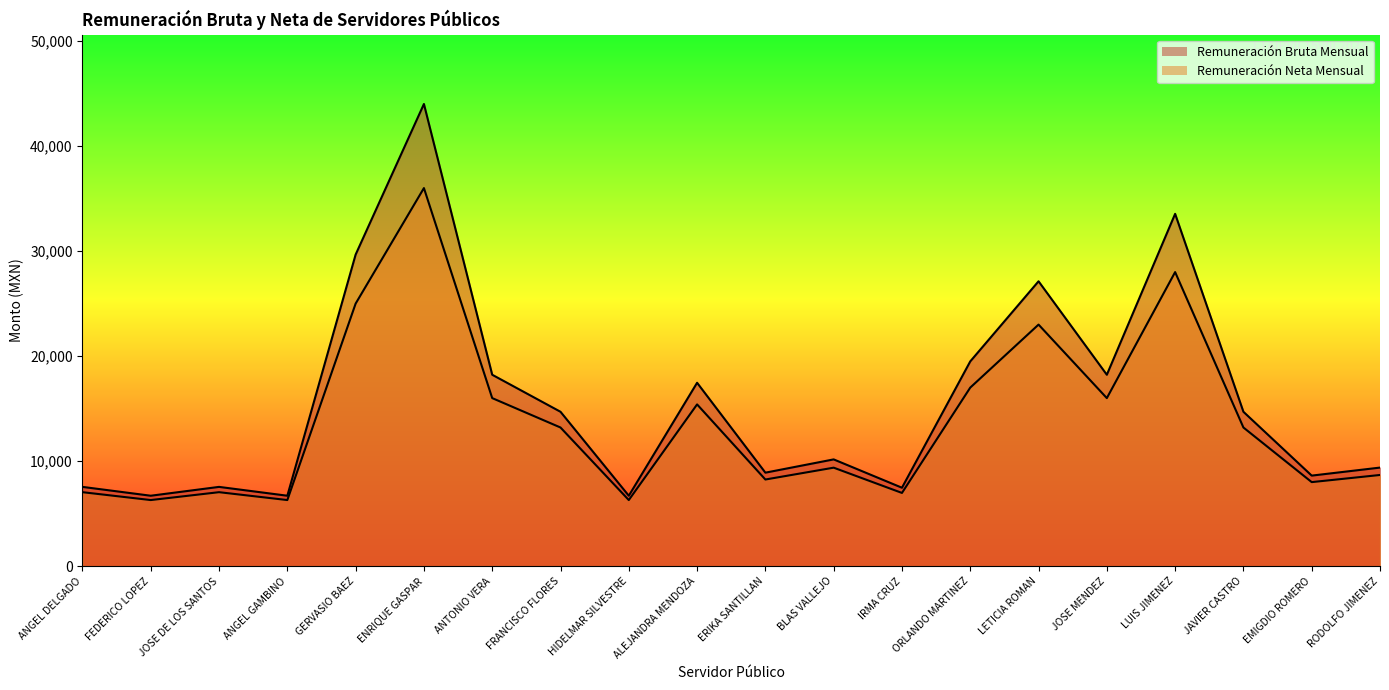

What are all the series names shown in the legend?

Remuneración Bruta Mensual, Remuneración Neta Mensual